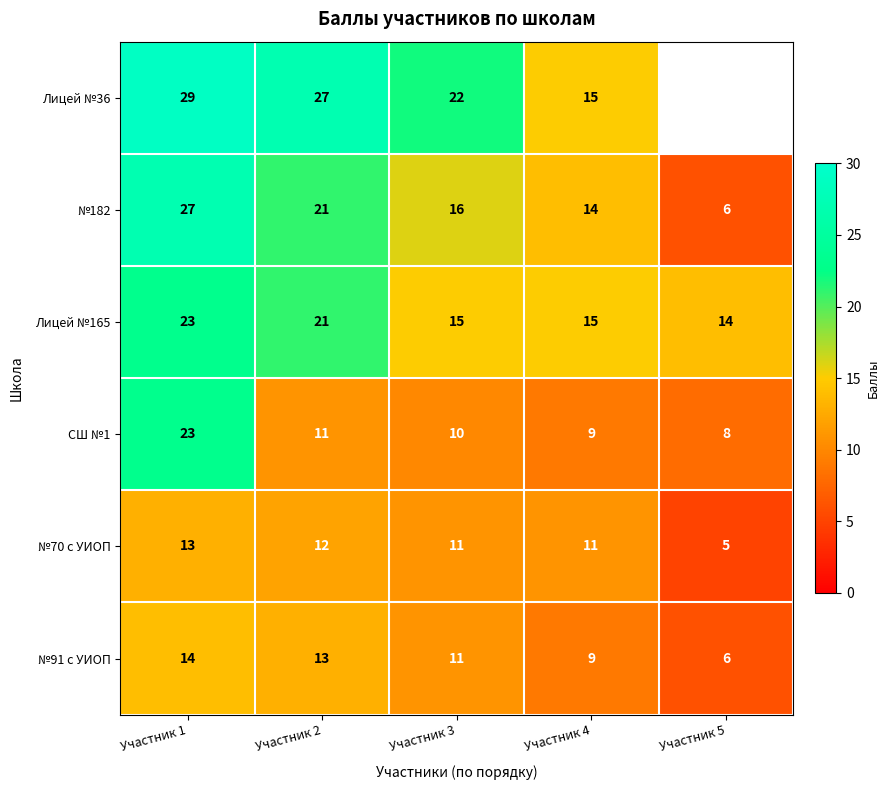

At which category is the sum across all series the highest?

Участник 1